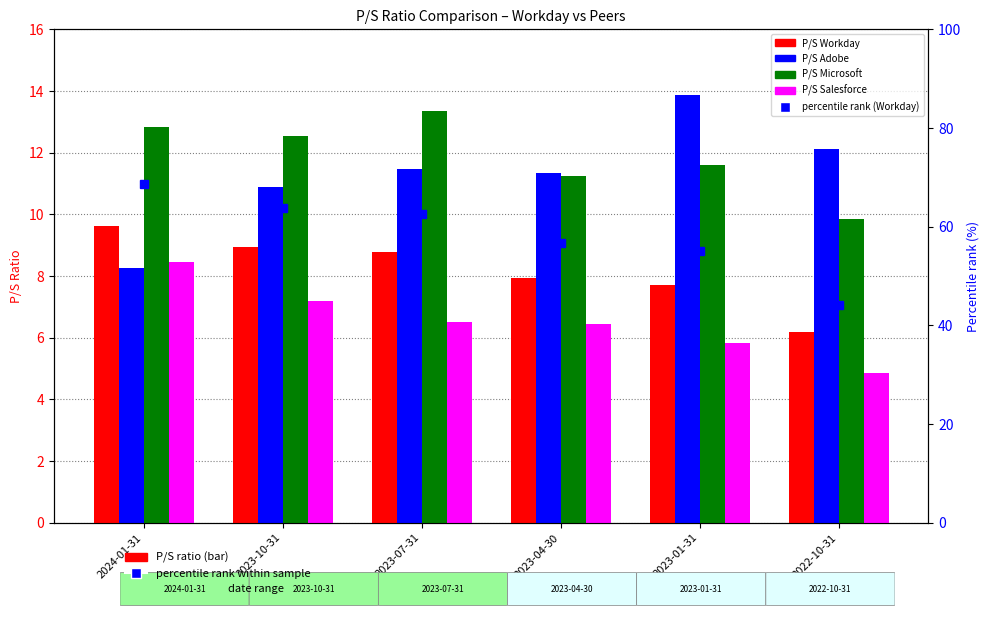

What value does the P/S Salesforce series have at 2023-10-31?

7.2